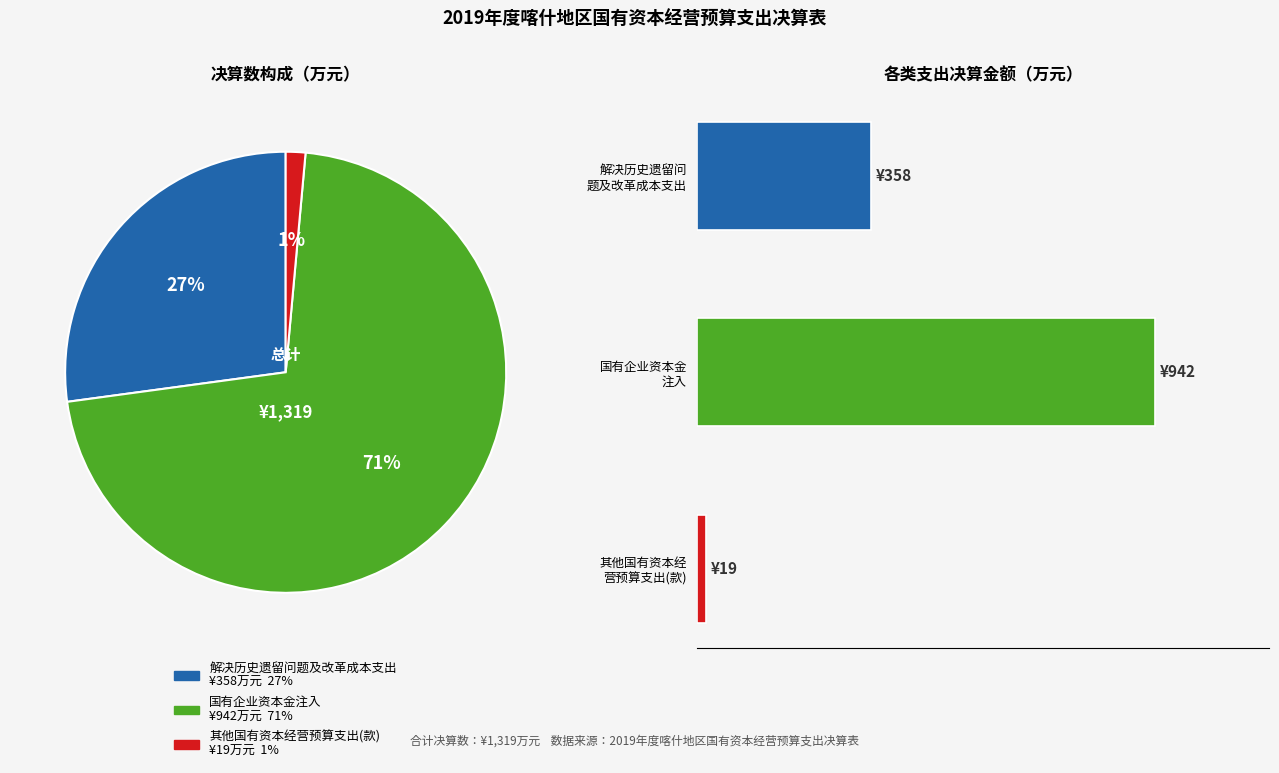

Which has a higher value, 其他国有资本经营预算支出(款) or 解决历史遗留问题及改革成本支出?

解决历史遗留问题及改革成本支出